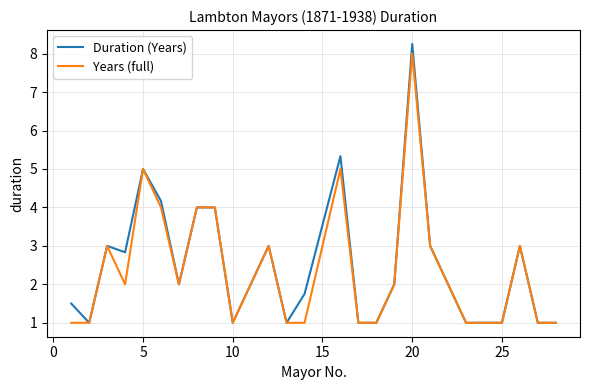

What is the sum of all Duration (Years) values?

66.8